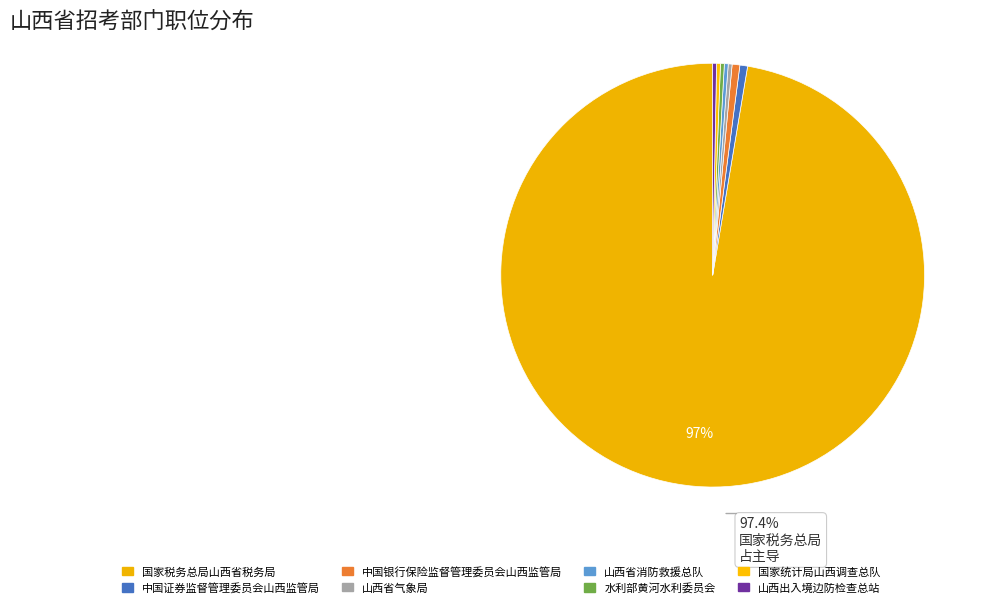

The 国家税务总局山西省税务局 slice represents 97% of the pie. True or false?

True